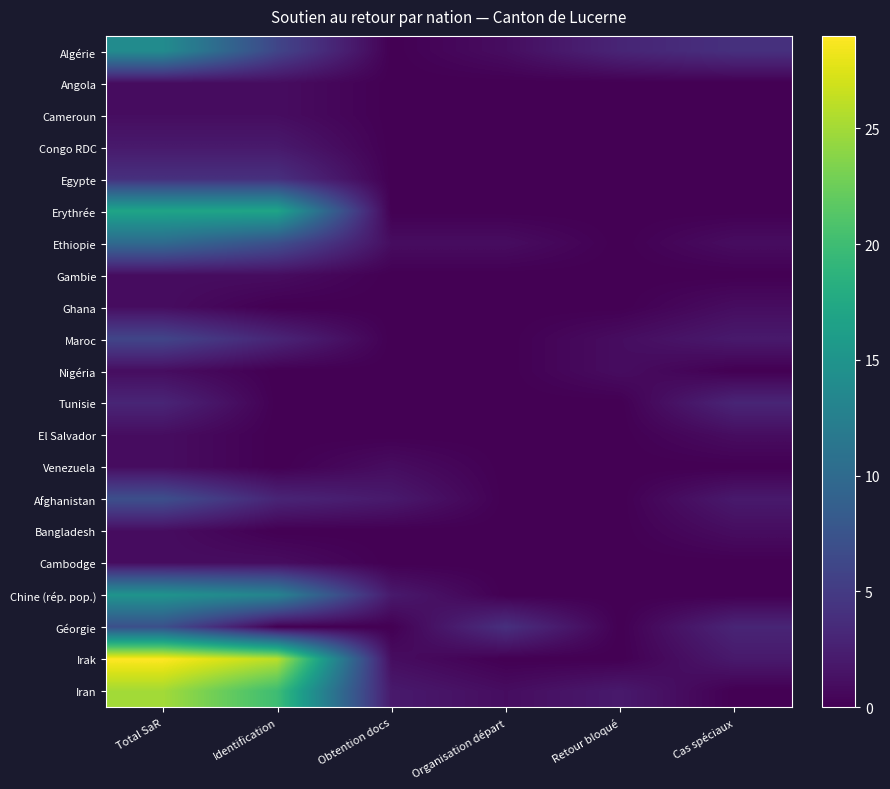

How many distinct data groups are displayed?

21